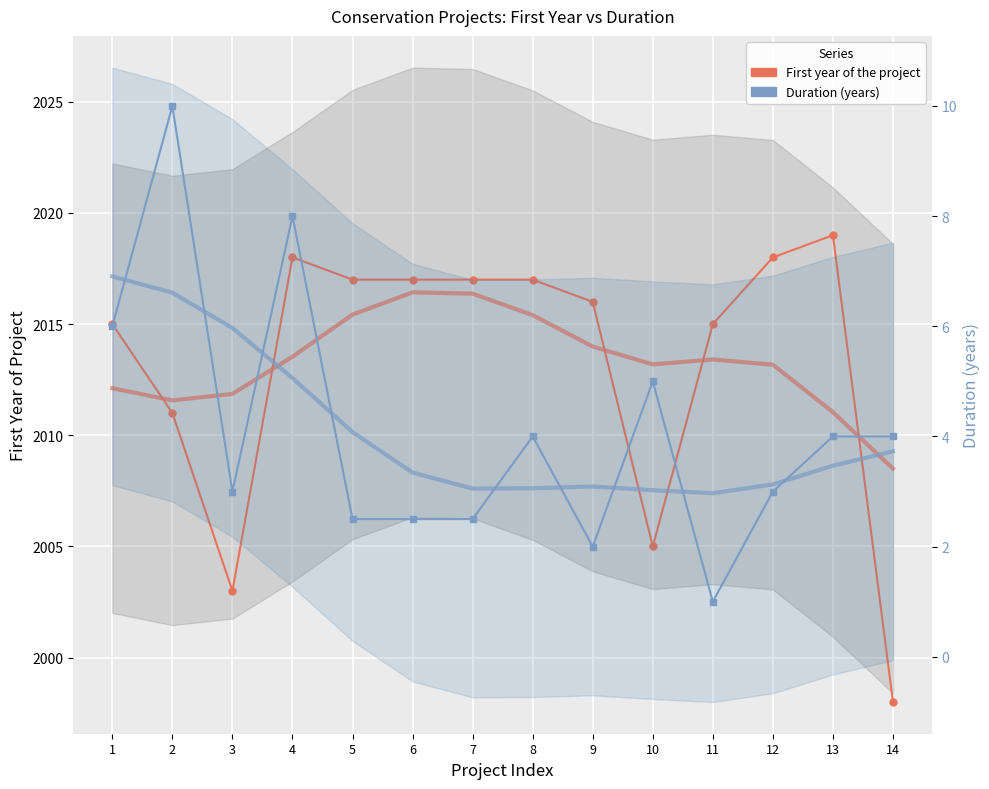

How many distinct data groups are displayed?

2